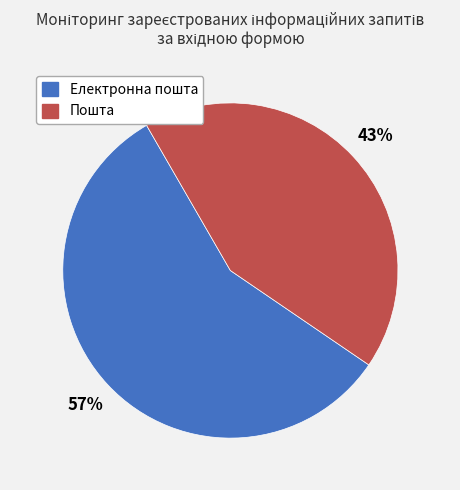

Is the sum of Електронна пошта and Пошта greater than half?

Yes